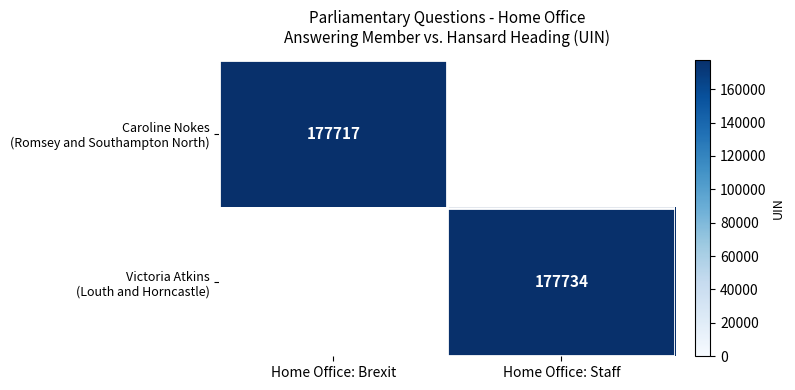

How many categories are shown in the chart?

2